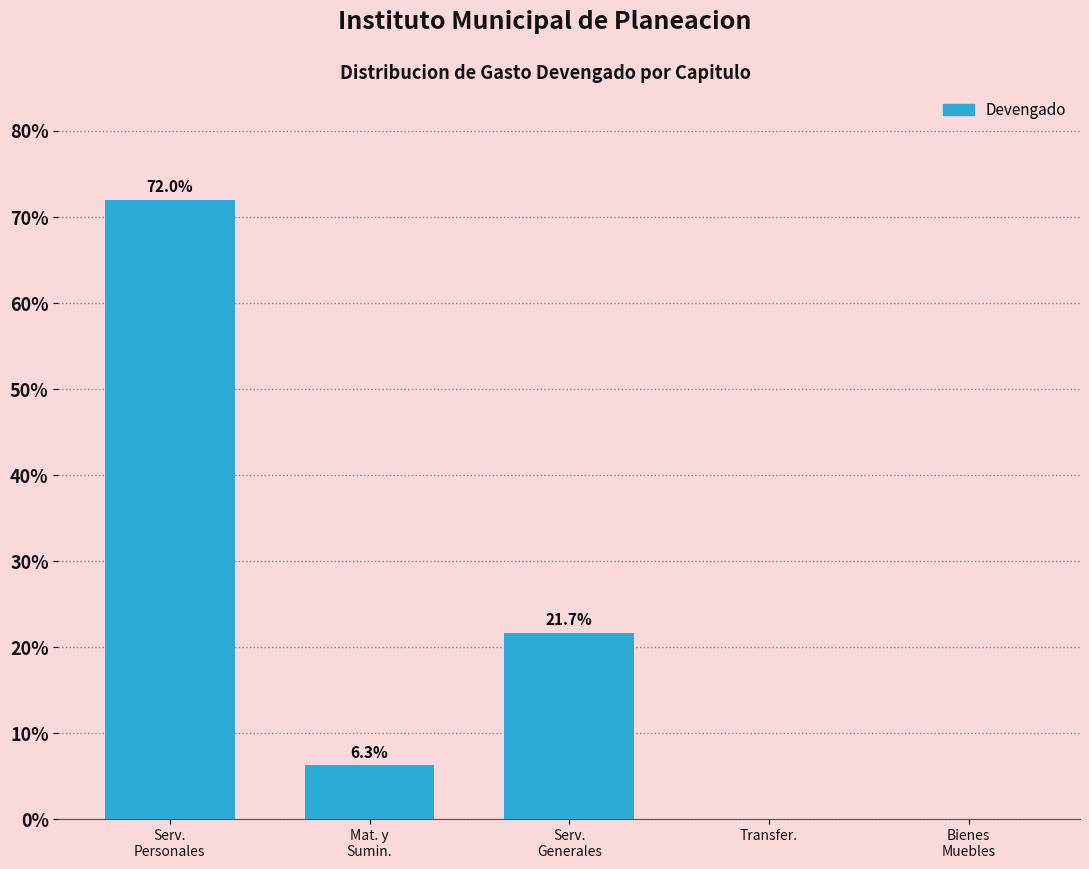

What is the sum of all values?

100.0